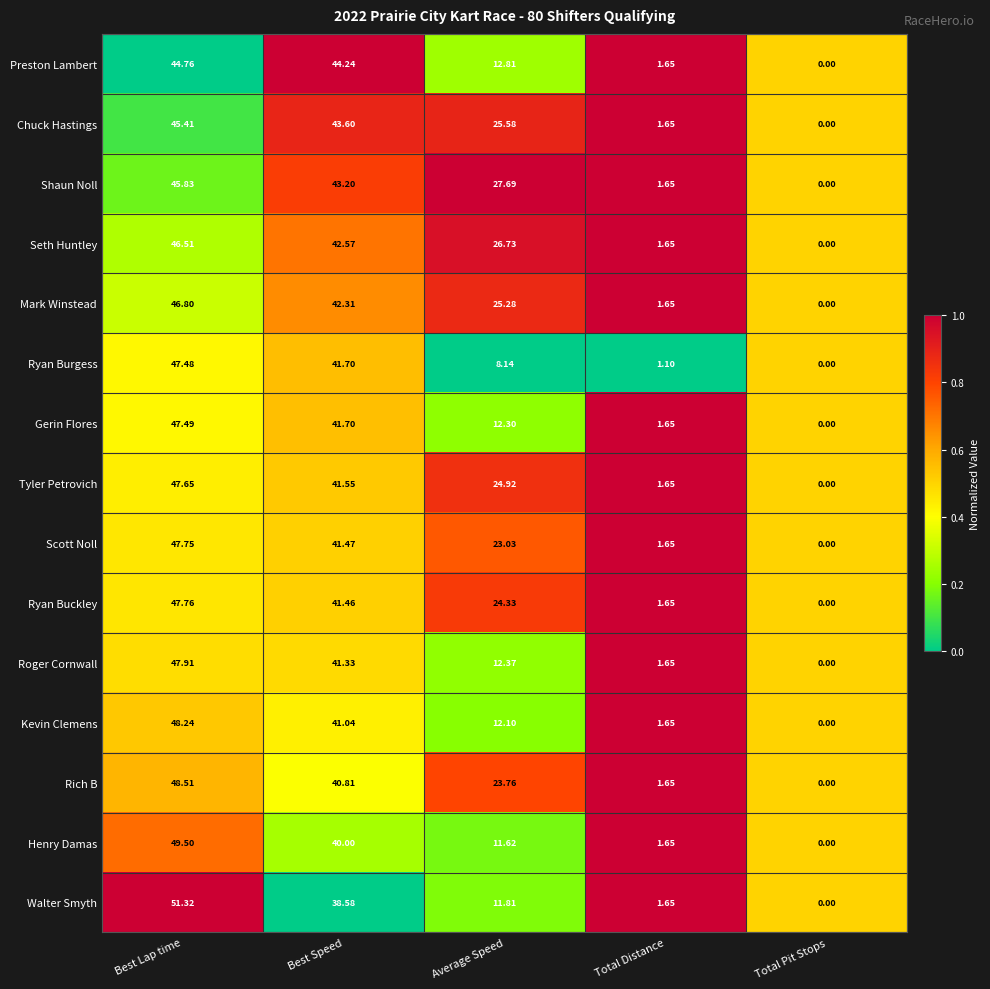

List the labels in order of Kevin Clemens value, largest first.

Best Lap time, Best Speed, Average Speed, Total Distance, Total Pit Stops